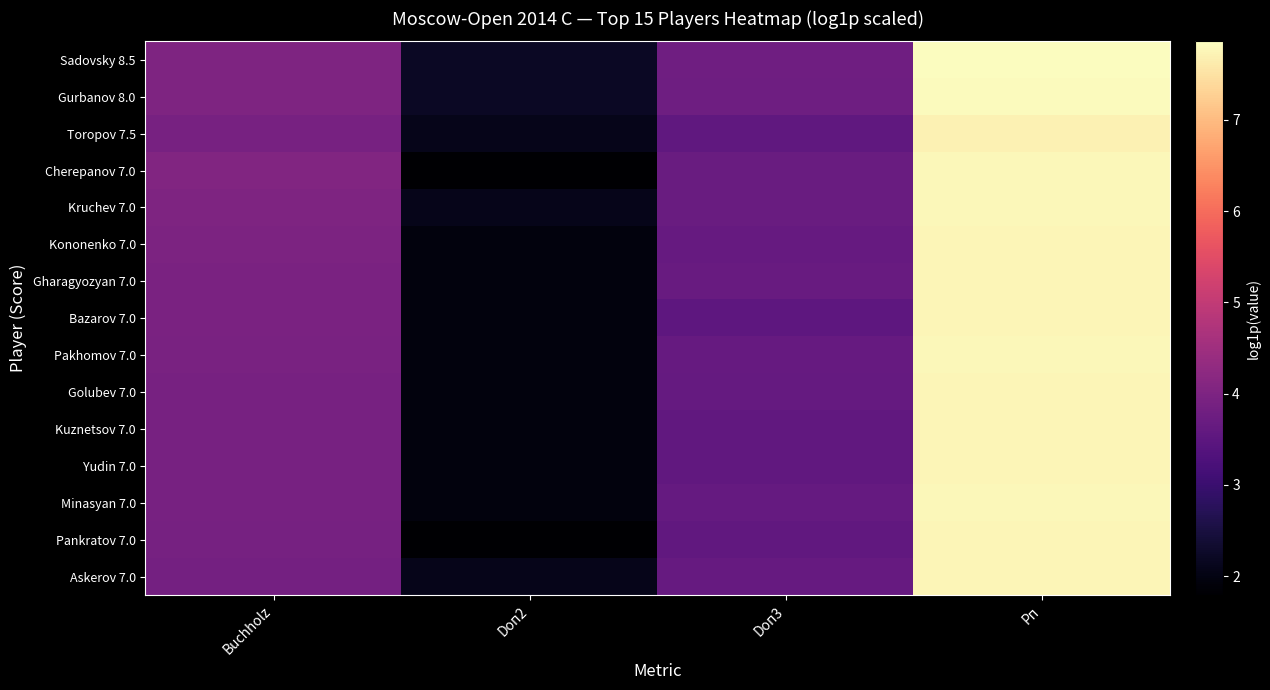

List the series in order of their peak value, highest first.

Sadovsky 8.5, Gurbanov 8.0, Kruchev 7.0, Pakhomov 7.0, Minasyan 7.0, Cherepanov 7.0, Yudin 7.0, Kuznetsov 7.0, Gharagyozyan 7.0, Bazarov 7.0, Golubev 7.0, Kononenko 7.0, Askerov 7.0, Pankratov 7.0, Toropov 7.5